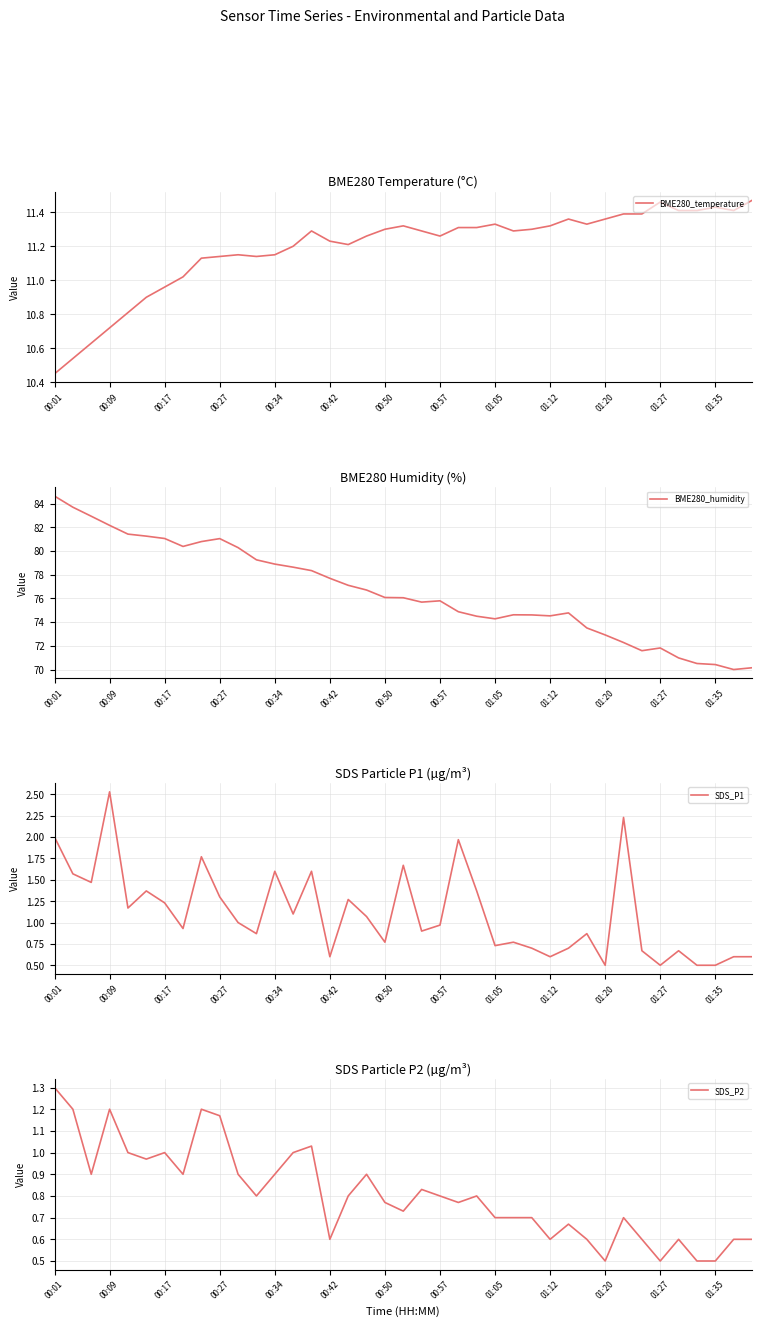

In BME280_temperature, how many points are lower than both neighbors (excluding endpoints)?

6